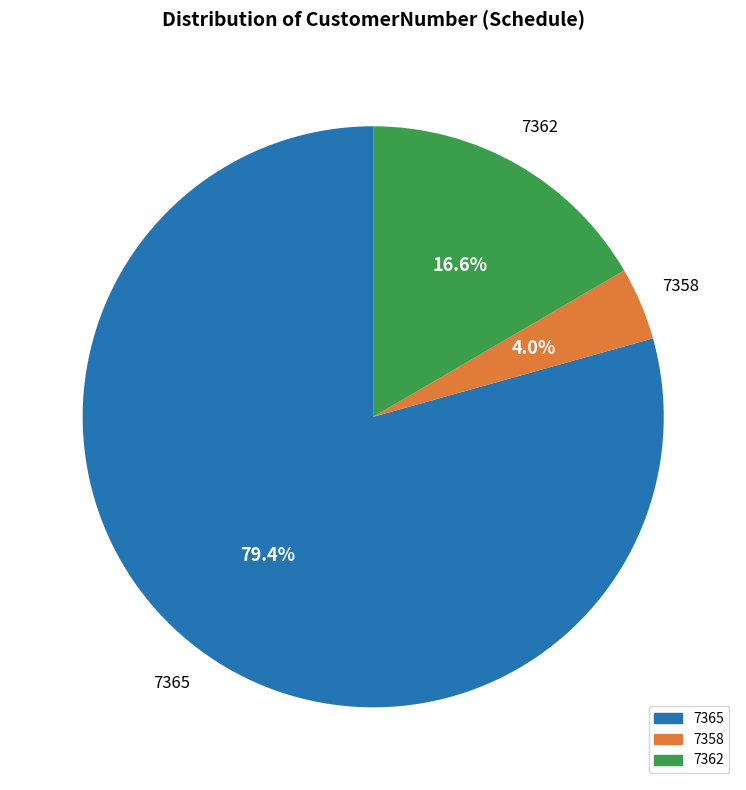

Rank the categories by value from highest to lowest.

7365, 7362, 7358